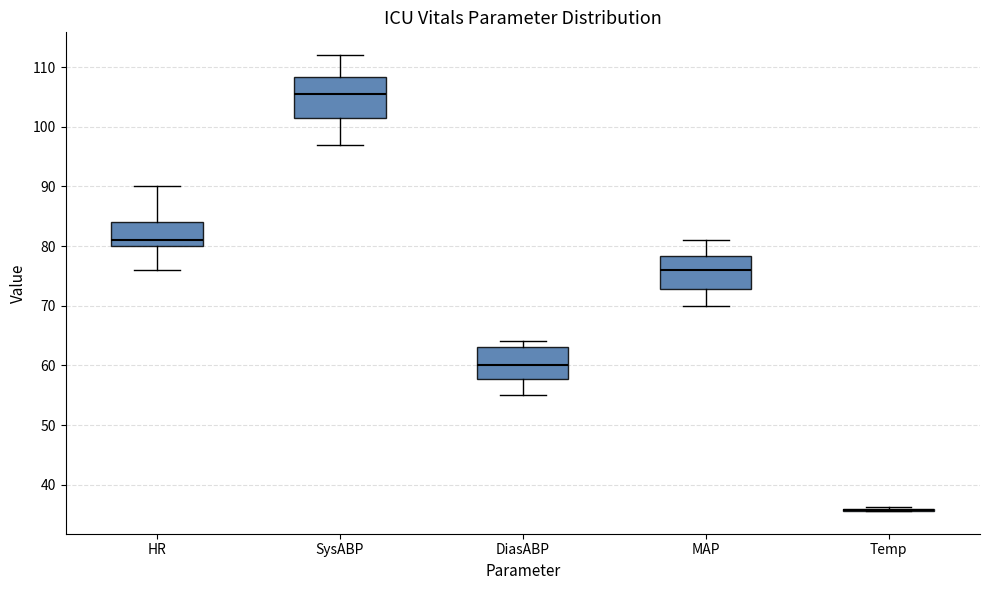

Comparing the boxes themselves (not the whiskers), which one is the tallest?

SysABP